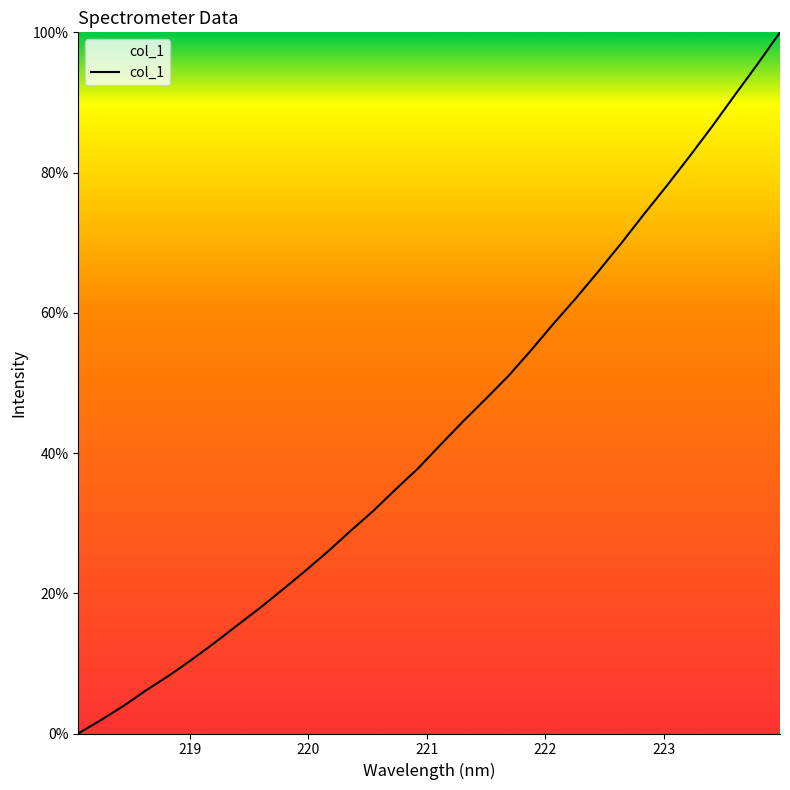

What is the maximum value shown in the chart?

100.0